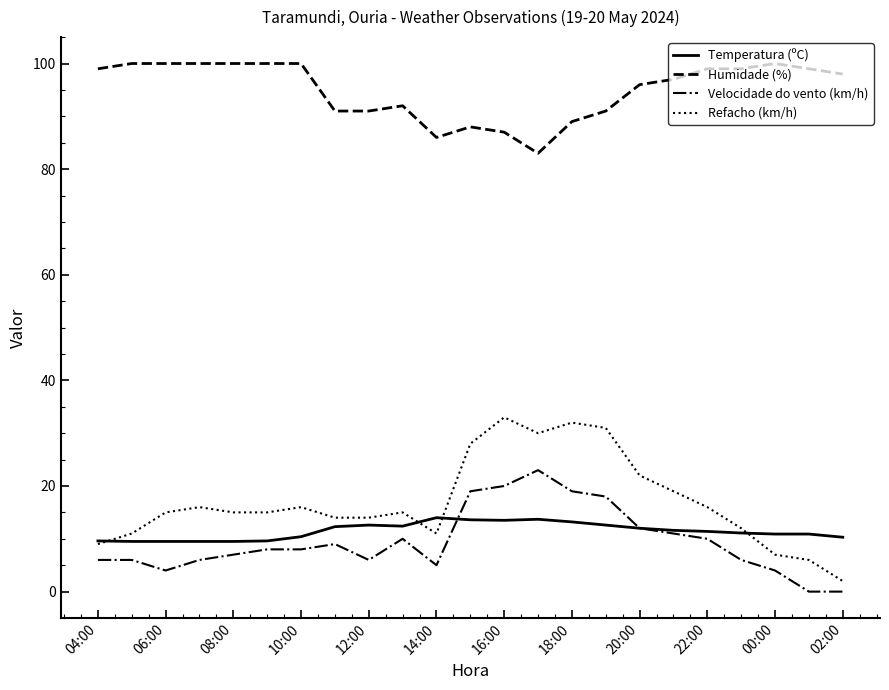

Which series has the largest range (max minus min)?

Refacho (km/h)